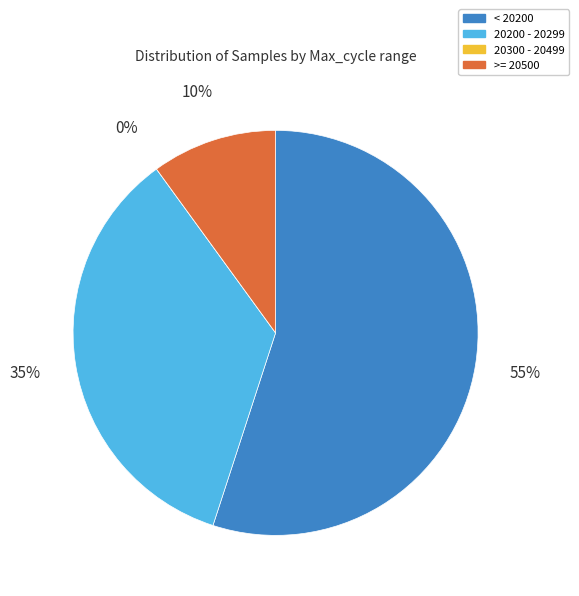

The 6 slice represents 1% of the pie. True or false?

False